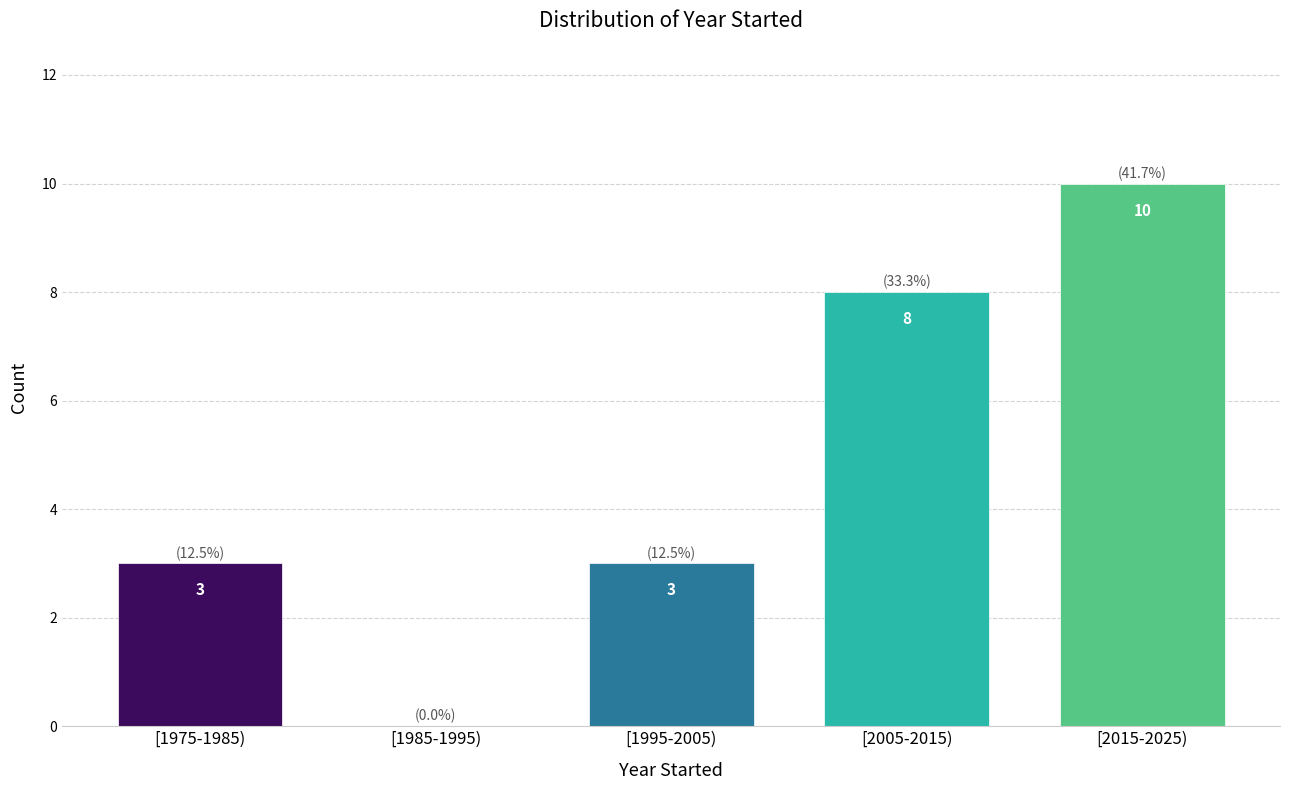

Reading right to left, extract all data points from this chart.

[2015-2025)=10	[2005-2015)=8	[1995-2005)=3	[1985-1995)=0	[1975-1985)=3